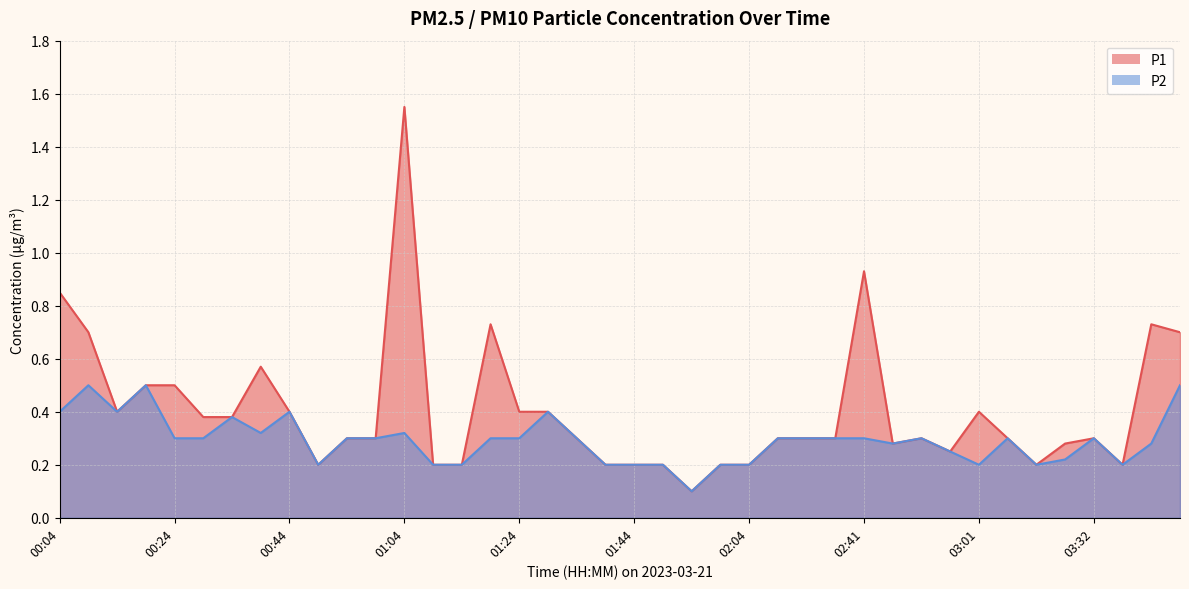

What is the lowest value of the P2 series?

0.1